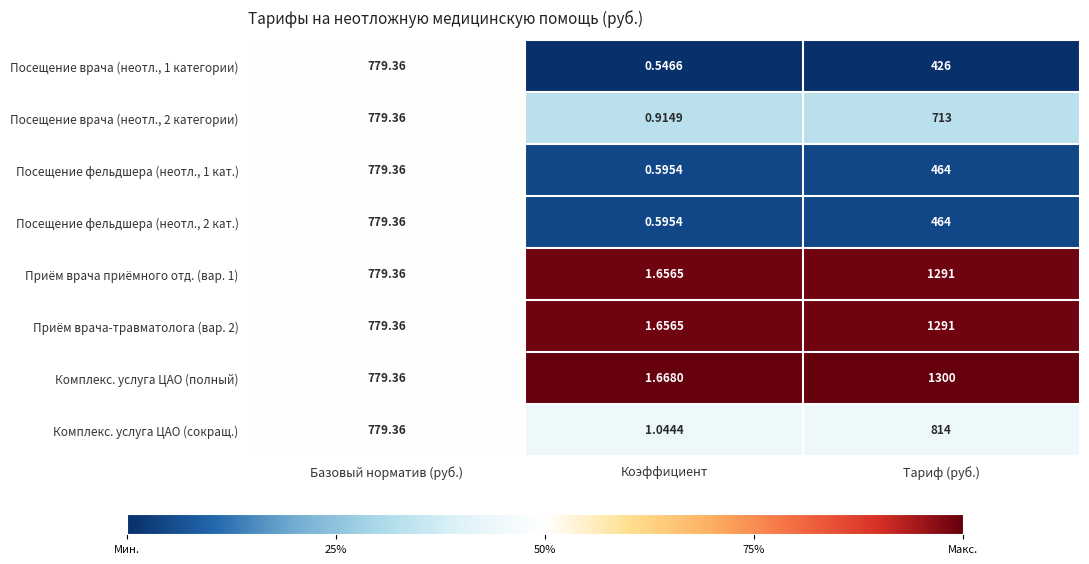

Which category has the highest value in the Посещение фельдшера (неотл., 1 кат.) series?

Базовый норматив (руб.)